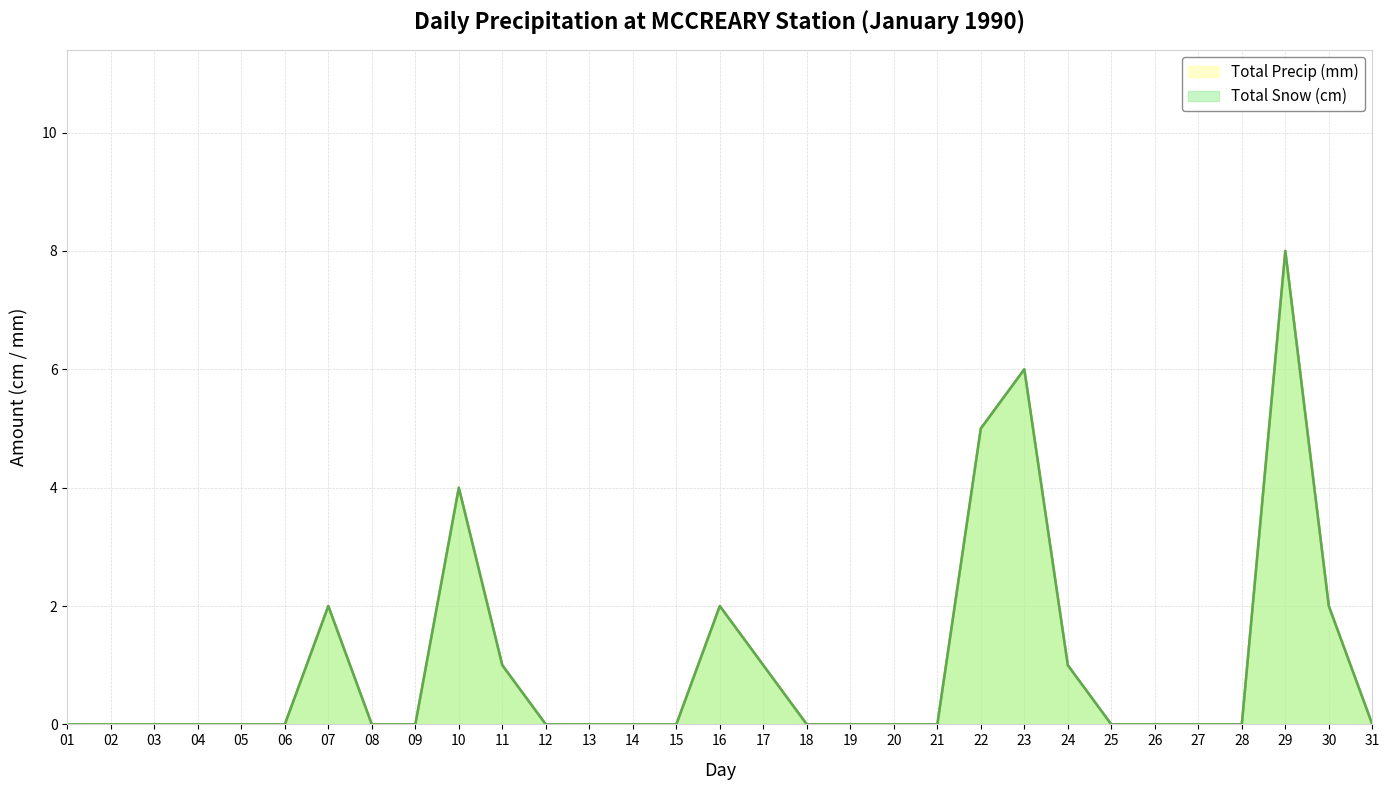

How many distinct data groups are displayed?

2